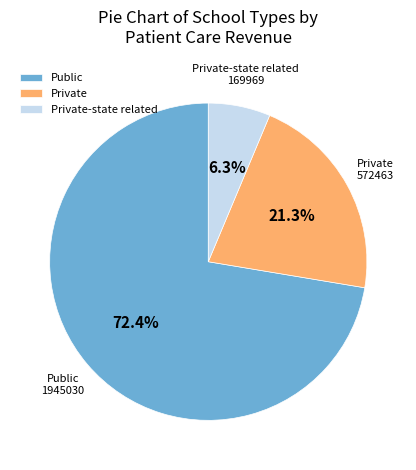

True or false: Private accounts for 28% of the total.

False